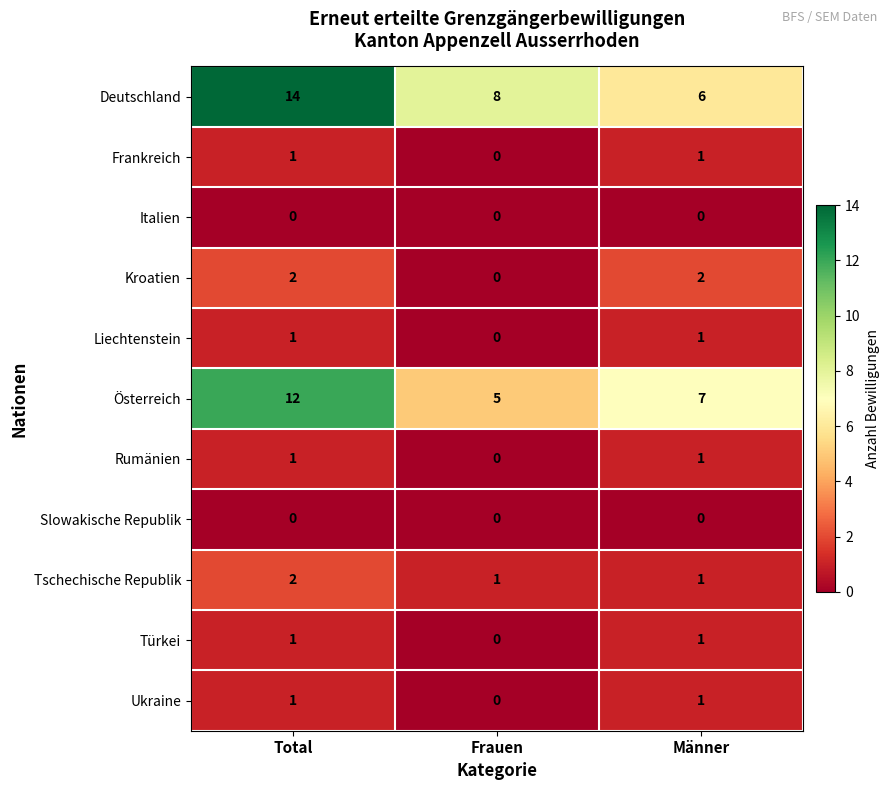

What is the spread (max minus min) of values at Total?

14